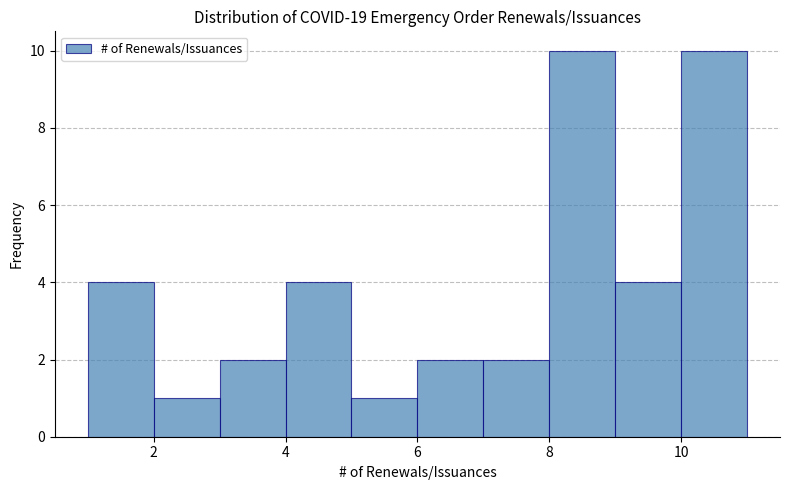

What is the height of the bar covering 3 to 4 on the x-axis? The values are not printed on the chart, so give them approximately, as read against the axis.

2